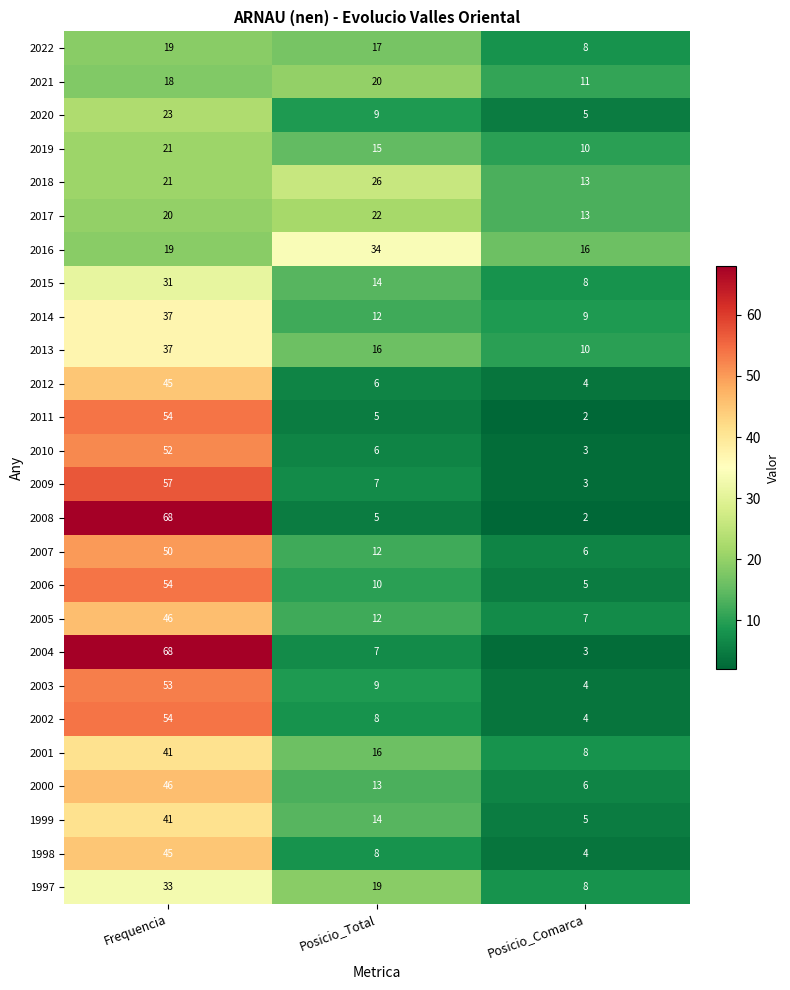

What value does the 2005 series have at Posicio_Comarca, to the nearest 5?

5